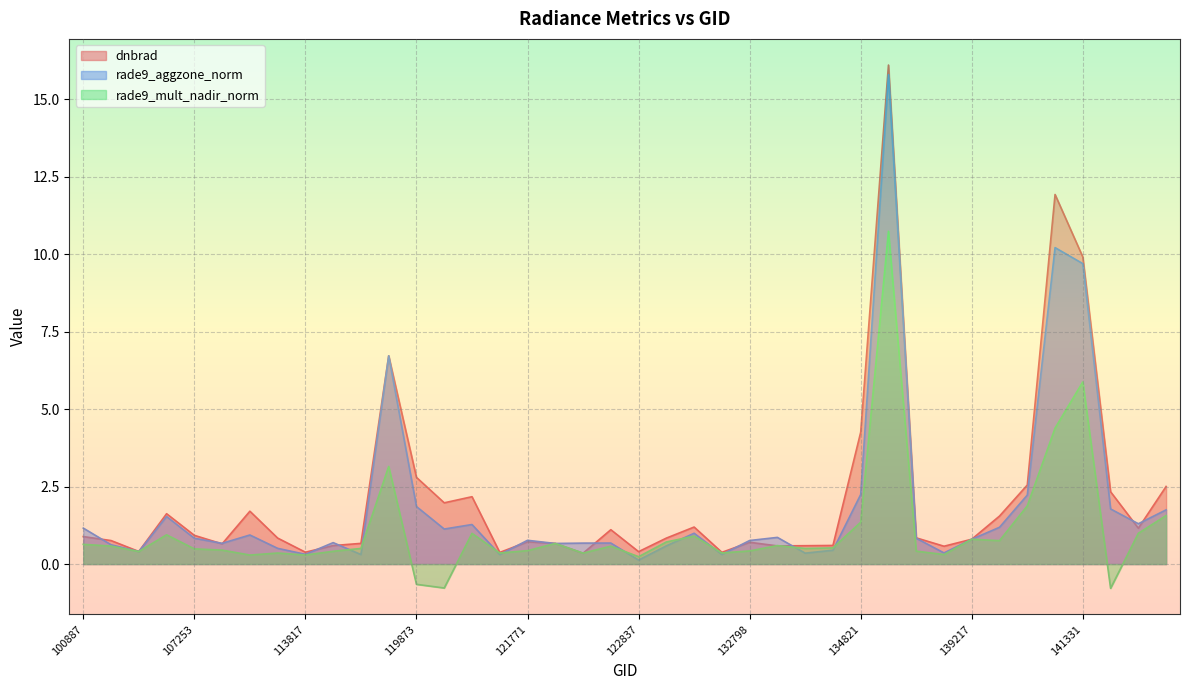

What is the label of the 12th point from the right?

134821